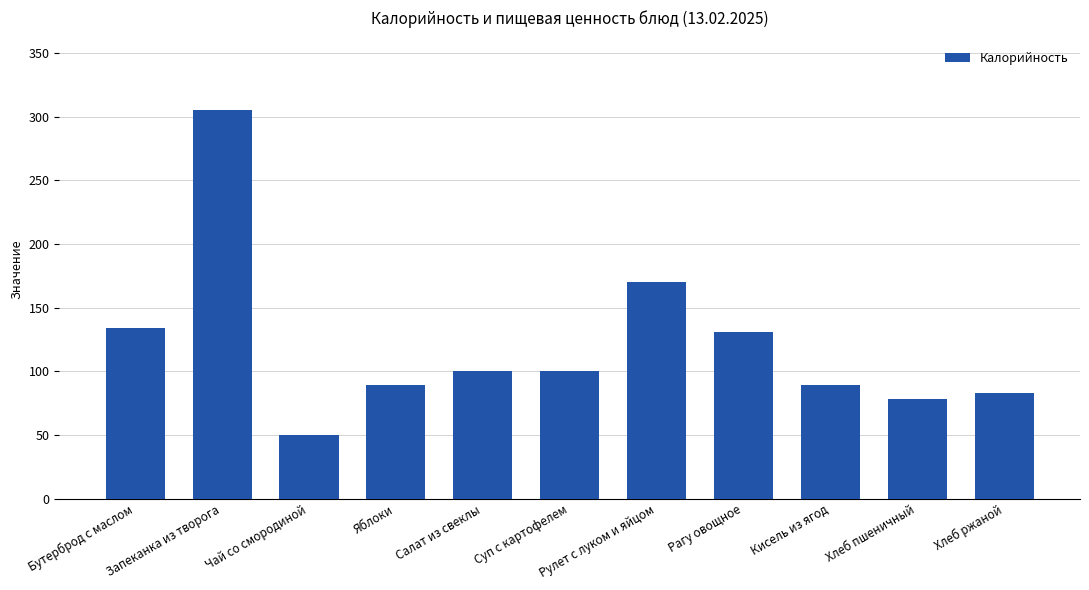

What is the sum of all values?

1329